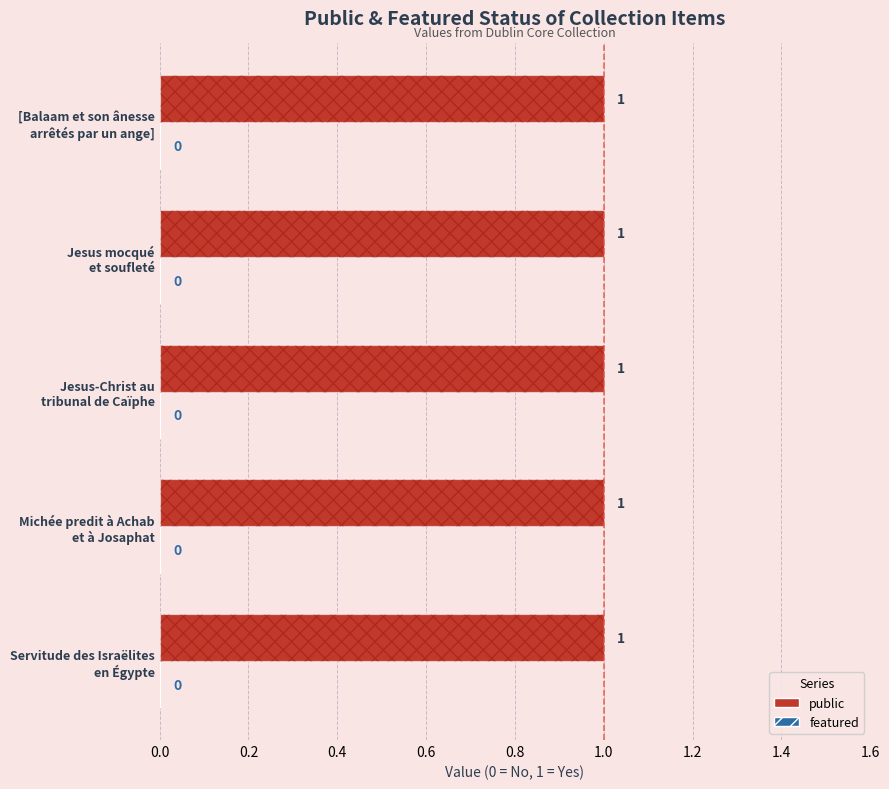

At which label is public closest to 1?

Servitude des Israëlites en Égypte